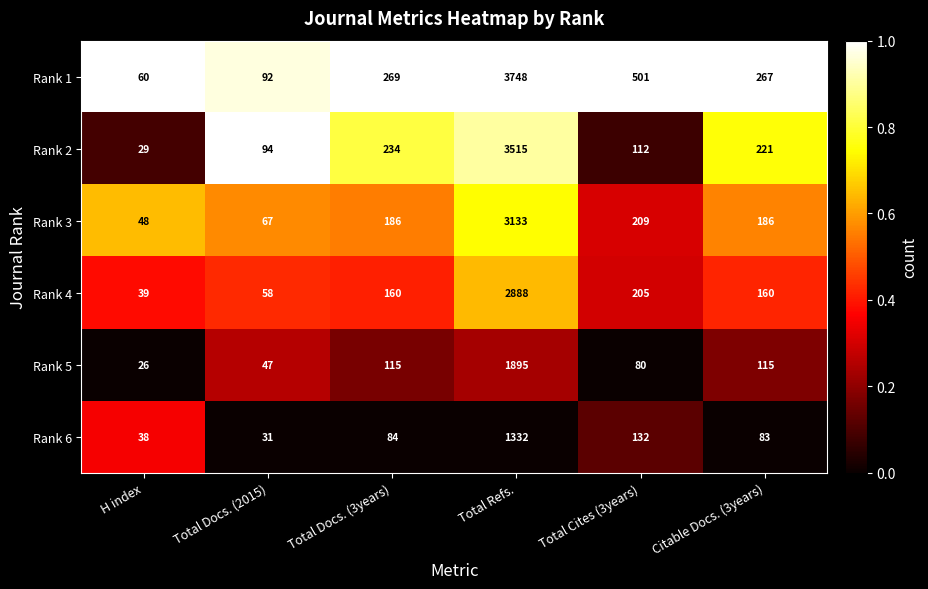

What is the difference between the highest and lowest values at Total Refs.?

2416